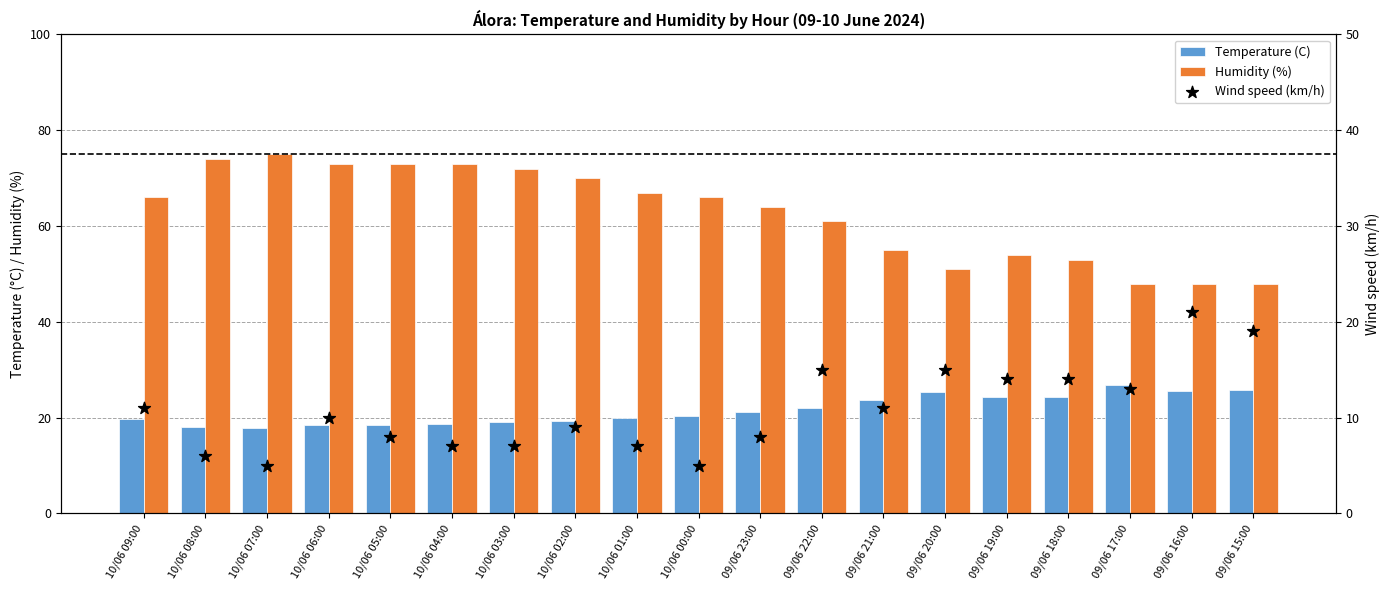

Which series has the largest total across all categories?

Humidity (%)